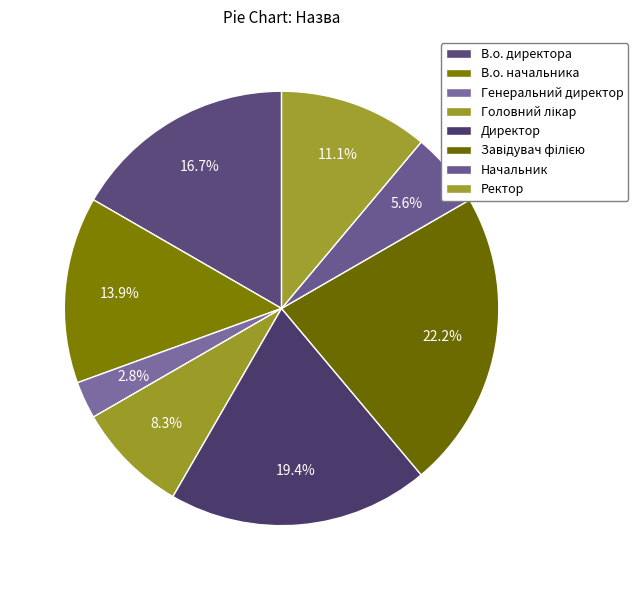

Is it true that Директор is 9% of the pie?

False